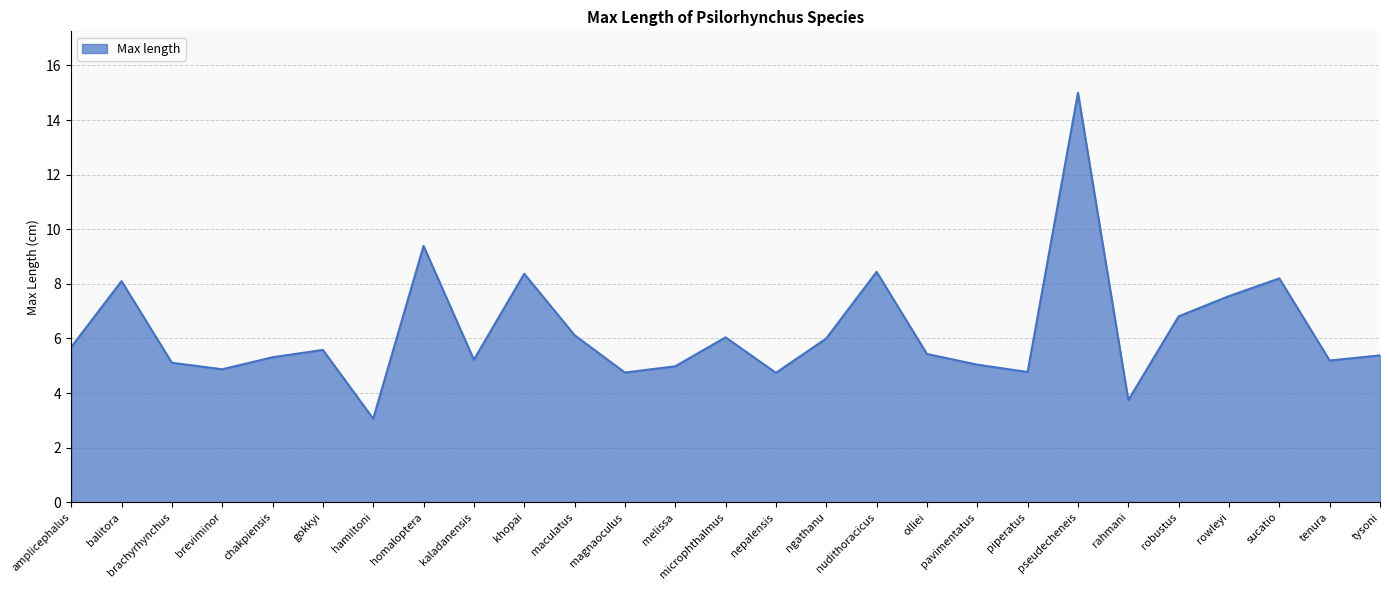

What position from the left is nudithoracicus?

17